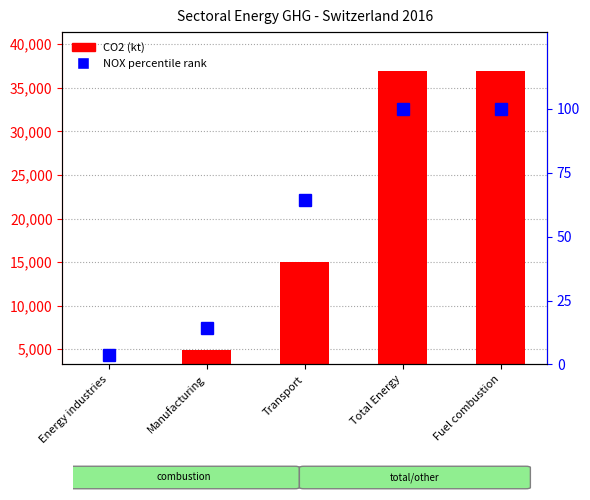

What is the difference between the maximum and minimum values?

96.3